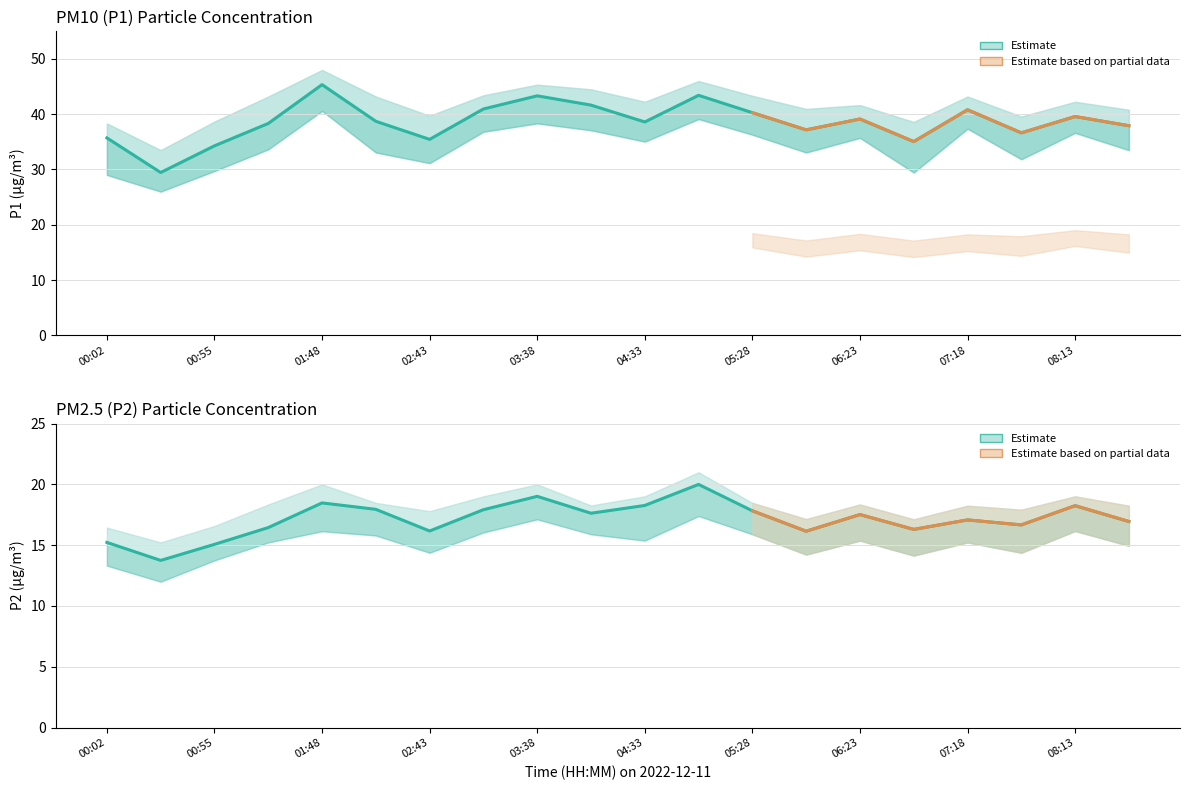

At how many categories does at least one series exceed 20?

20